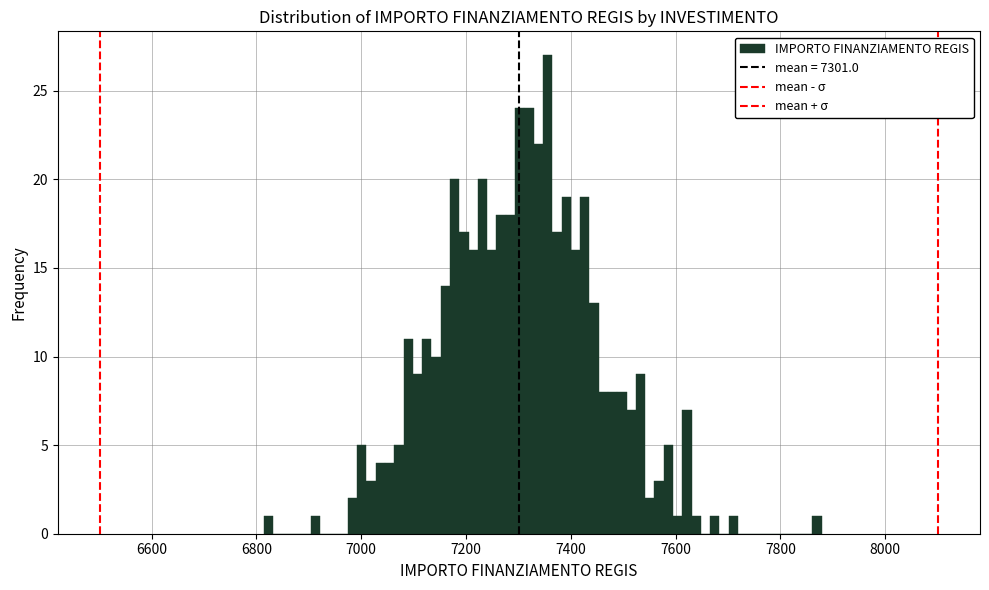

Read against the x-axis, roughly where is the centre of the tallest bar?

7360